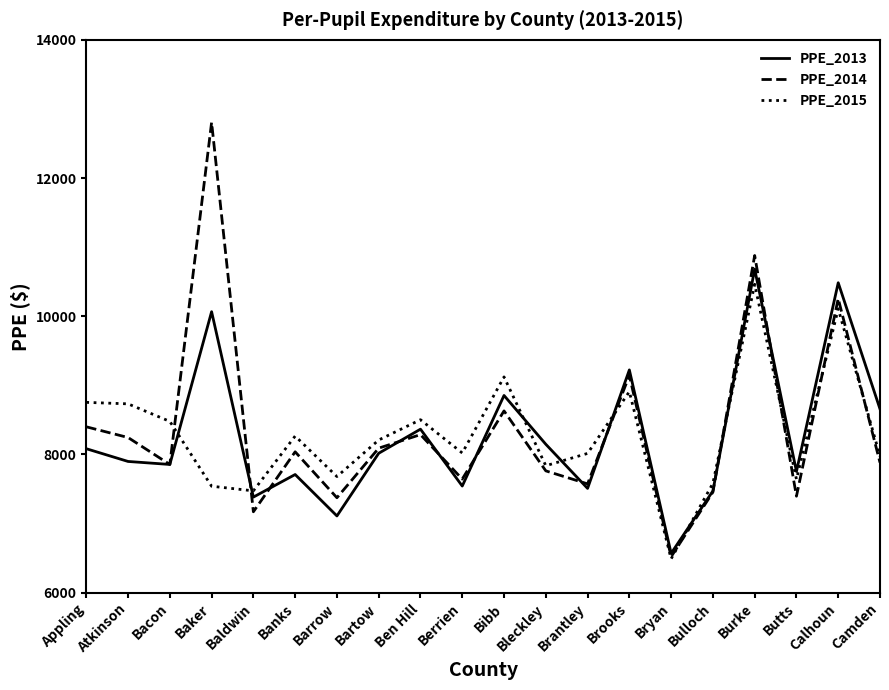

The value of PPE_2014 at Burke is 17098.7. True or false?

False